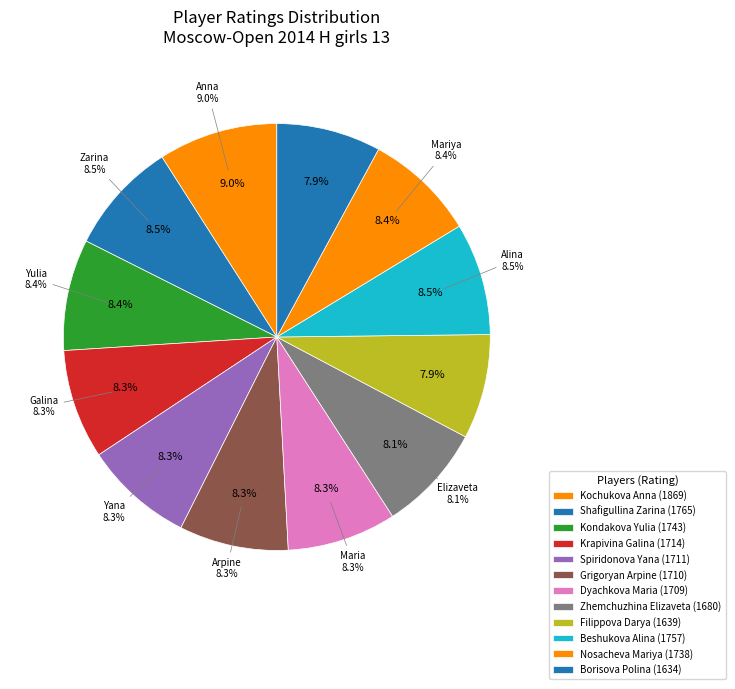

Combined, do 1709 and 1711 account for over 50%?

No